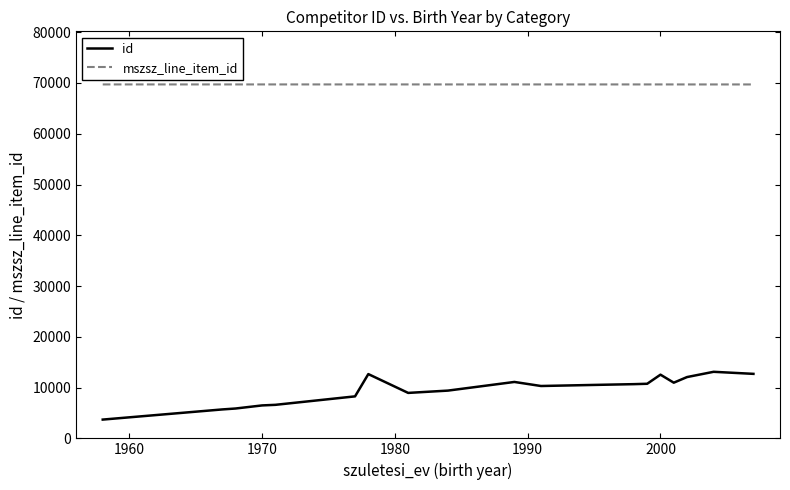

Which series has the largest total across all categories?

mszsz_line_item_id